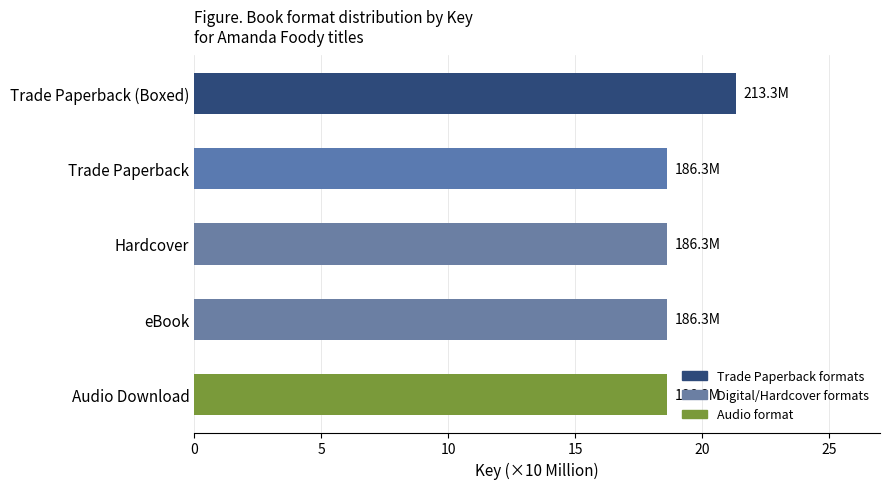

What is the ratio of the value at Audio Download to the value at eBook?

1.0